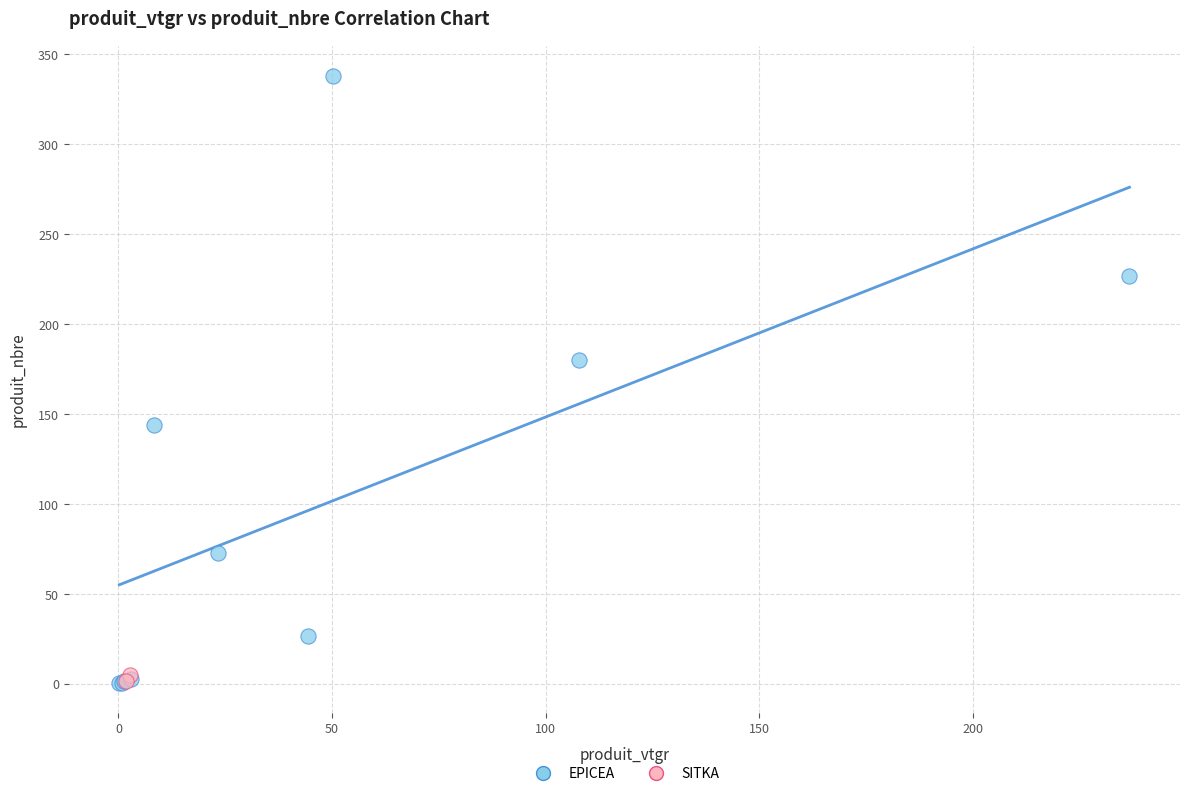

What are all the series names shown in the legend?

EPICEA, SITKA